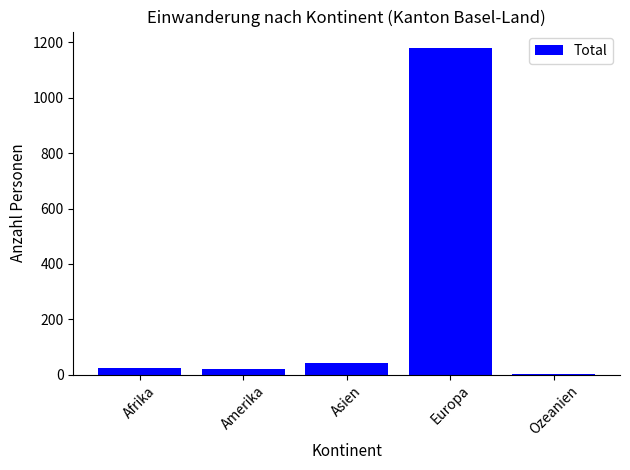

At which category does the chart reach its peak across all series?

Europa